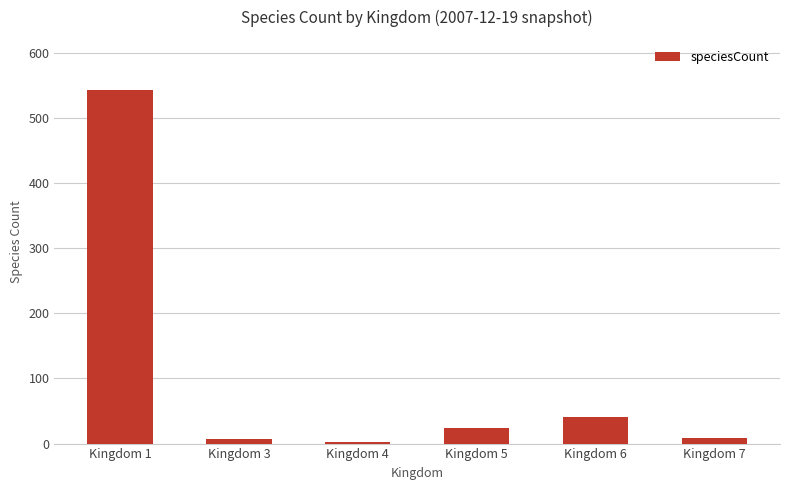

Between Kingdom 5 and Kingdom 4, which is larger?

Kingdom 5